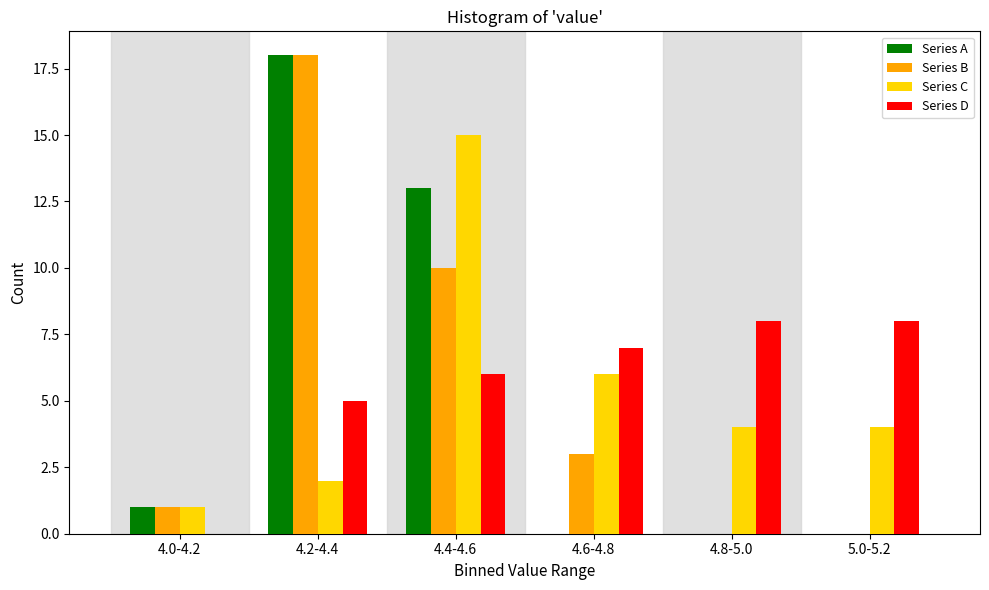

Reading left to right, what are all the values shown in this chart?

Series A: 4.0-4.2=1	4.2-4.4=18	4.4-4.6=13	4.6-4.8=0	4.8-5.0=0	5.0-5.2=0
Series B: 4.0-4.2=1	4.2-4.4=18	4.4-4.6=10	4.6-4.8=3	4.8-5.0=0	5.0-5.2=0
Series C: 4.0-4.2=1	4.2-4.4=2	4.4-4.6=15	4.6-4.8=6	4.8-5.0=4	5.0-5.2=4
Series D: 4.0-4.2=0	4.2-4.4=5	4.4-4.6=6	4.6-4.8=7	4.8-5.0=8	5.0-5.2=8